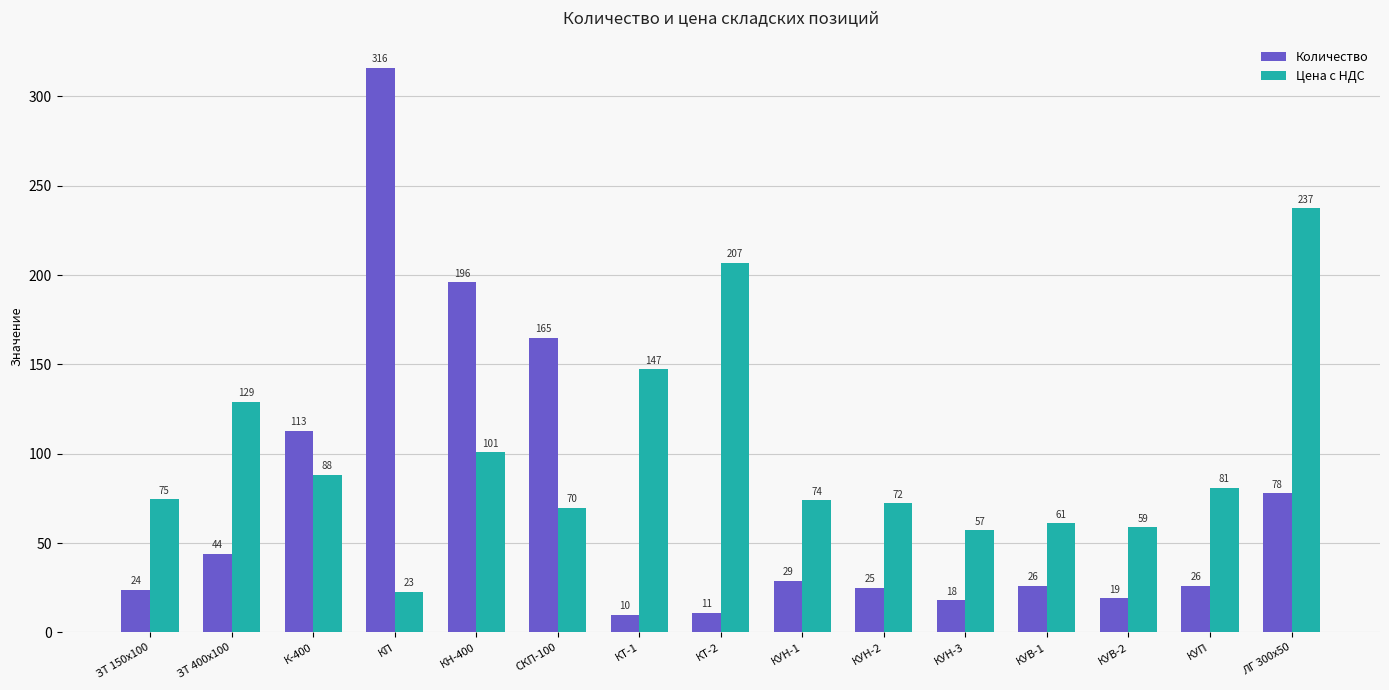

The Цена с НДС series shows 400.1 at ЛГ 300х50. True or false?

False